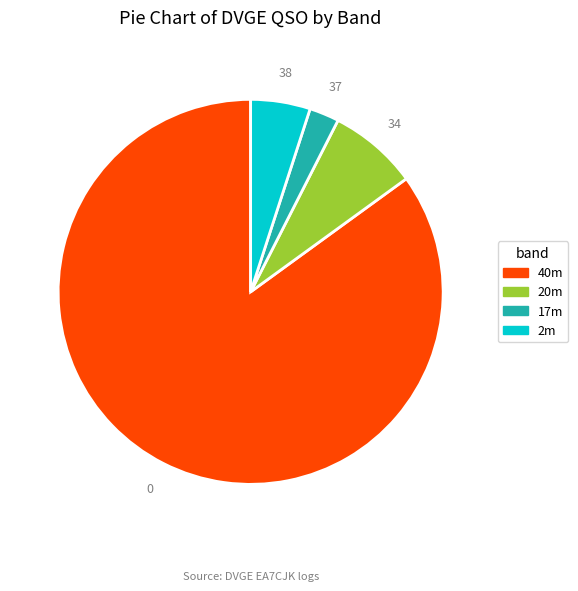

Is there a majority slice in this chart?

Yes